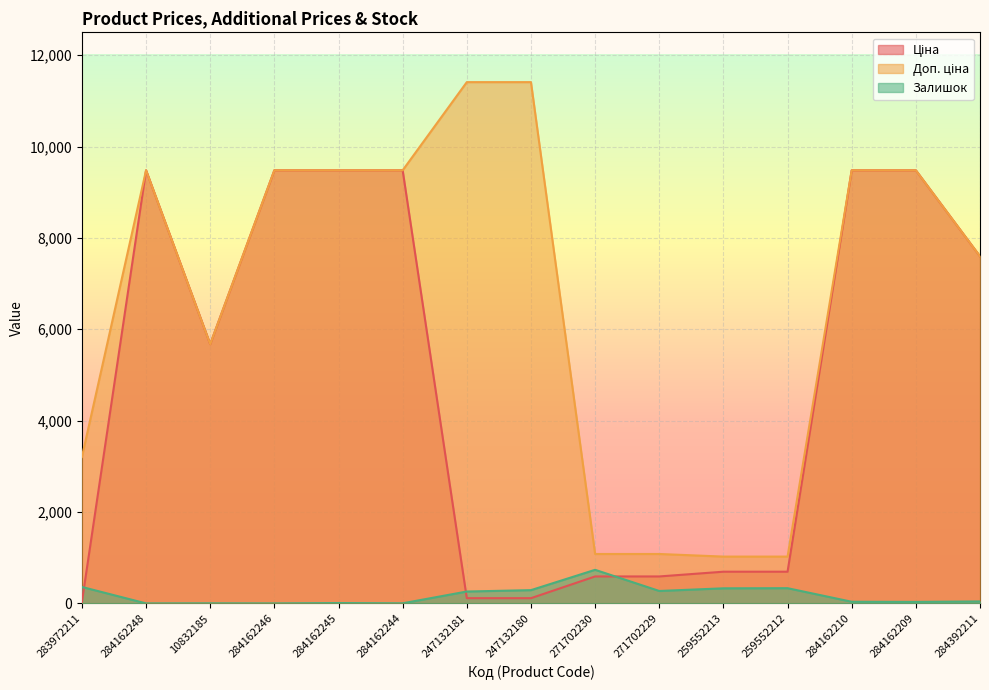

Reading right to left, what are all the values shown in this chart?

Ціна: 284392211=7596.5	284162209=9480.1	284162210=9480.1	259552212=693.7	259552213=693.7	271702229=589.9	271702230=589.9	247132180=114.1	247132181=114.1	284162244=9480.1	284162245=9480.1	284162246=9480.1	10832185=5673.8	284162248=9480.1	283972211=32.0
Доп. ціна: 284392211=7596.5	284162209=9480.1	284162210=9480.1	259552212=1024.6	259552213=1024.6	271702229=1081.7	271702230=1081.7	247132180=11410.0	247132181=11410.0	284162244=9480.1	284162245=9480.1	284162246=9480.1	10832185=5673.8	284162248=9480.1	283972211=3205.0
Залишок: 284392211=43.0	284162209=33.0	284162210=36.0	259552212=333.0	259552213=330.0	271702229=272.0	271702230=735.0	247132180=290.0	247132181=260.0	284162244=2.0	284162245=8.0	284162246=0.0	10832185=2.0	284162248=0.0	283972211=360.0